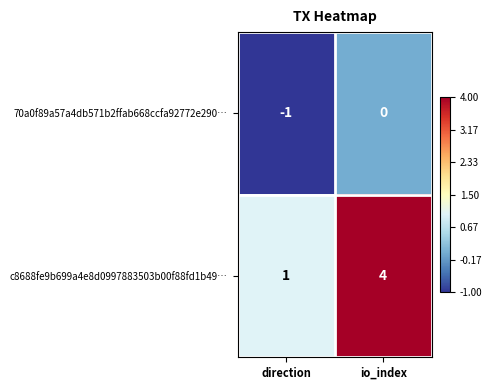

What is the difference between the maximum and minimum values in the c8688fe9b699a4e8d0997883503b00f88fd1b49… series?

3